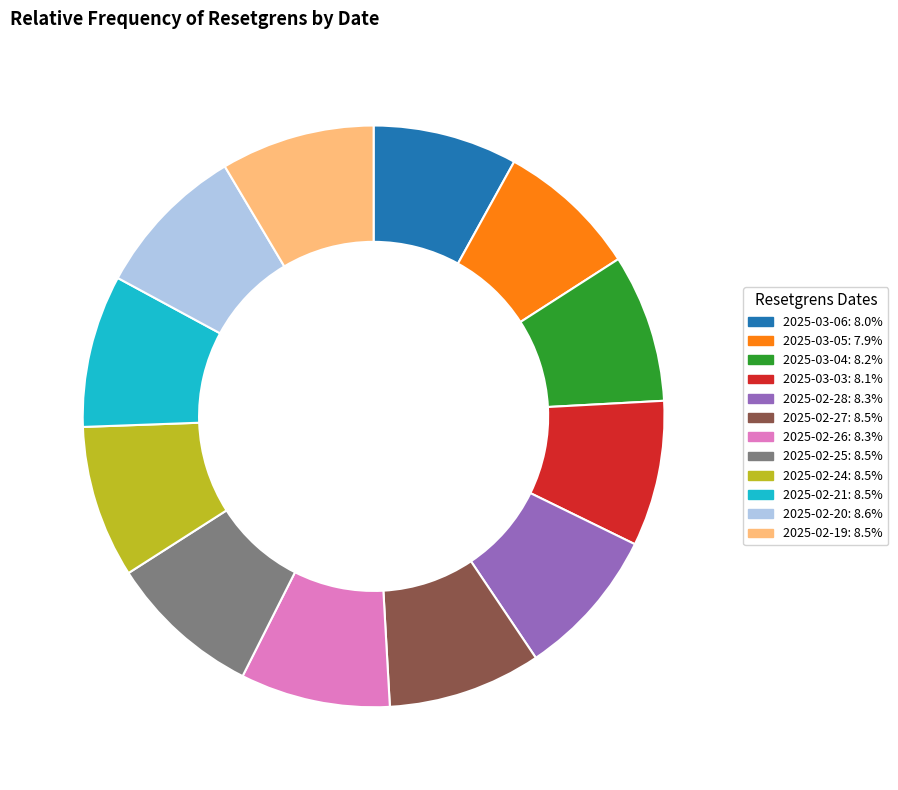

Does 2025-02-25: 8.5% account for over 50% of the chart?

No